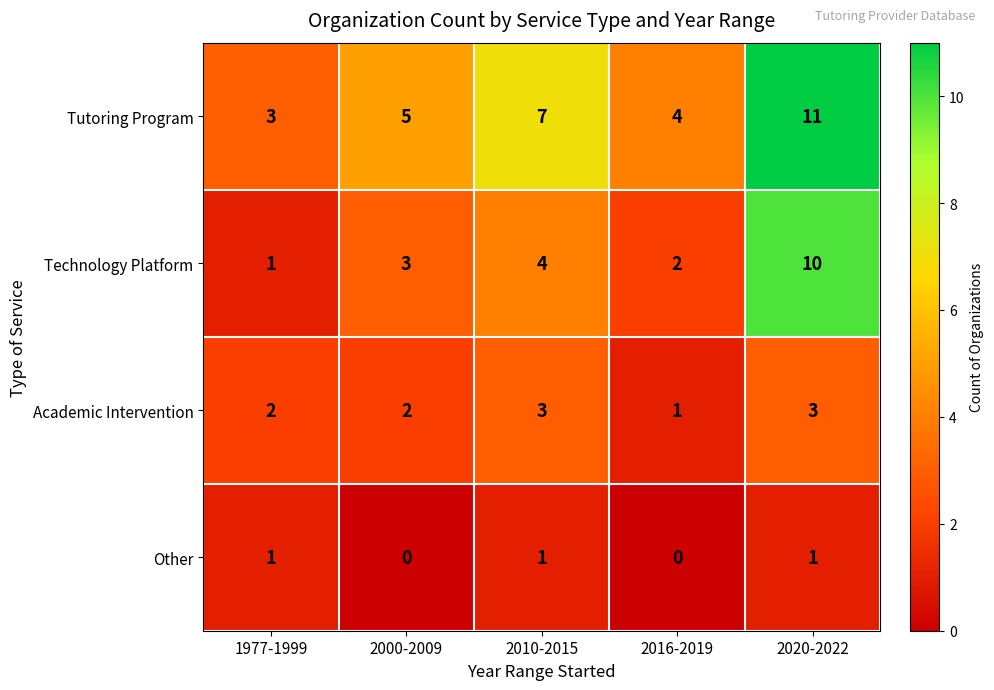

What is the difference between the highest and lowest values at 2016-2019?

4